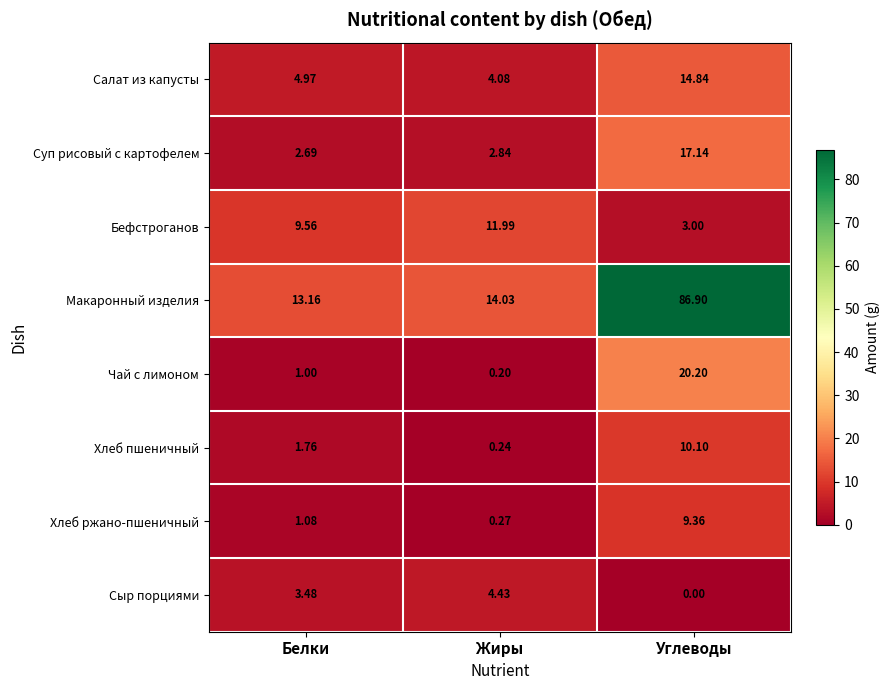

Rank the categories by Чай с лимоном value from lowest to highest.

Жиры, Белки, Углеводы